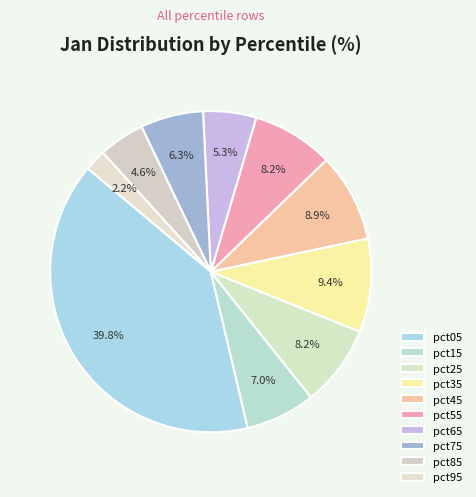

True or false: pct15 accounts for 18% of the total.

False